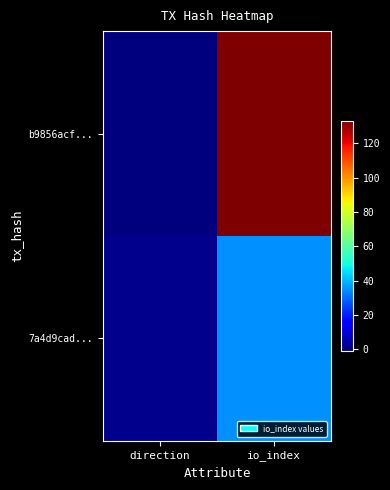

How many data points does each series have?

2